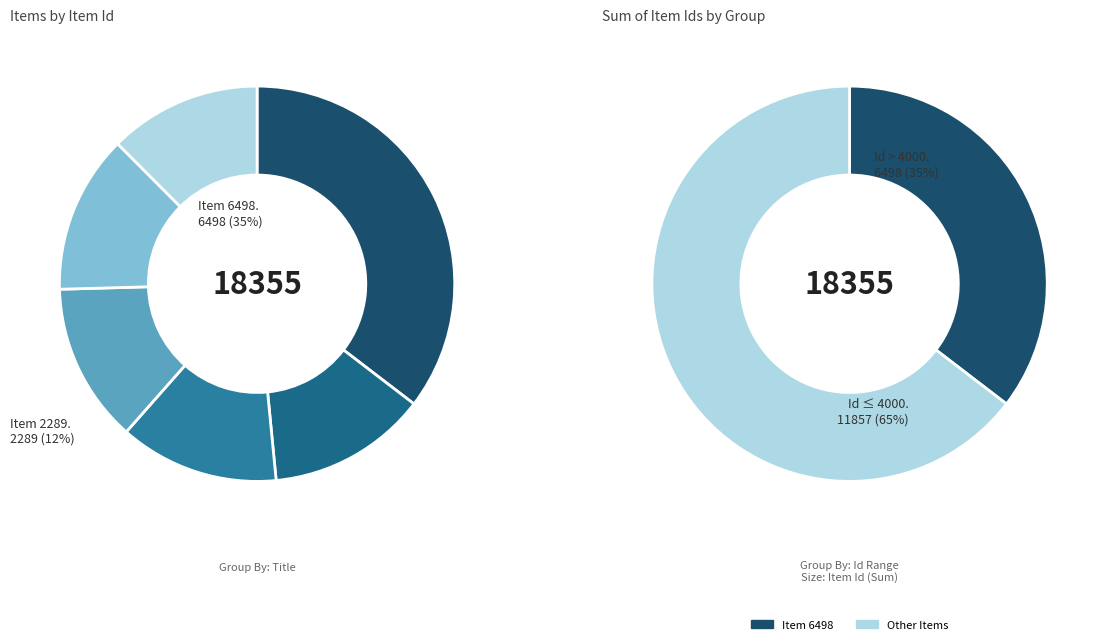

To the nearest percent, what is the difference between the largest and smallest slice percentages?

23%